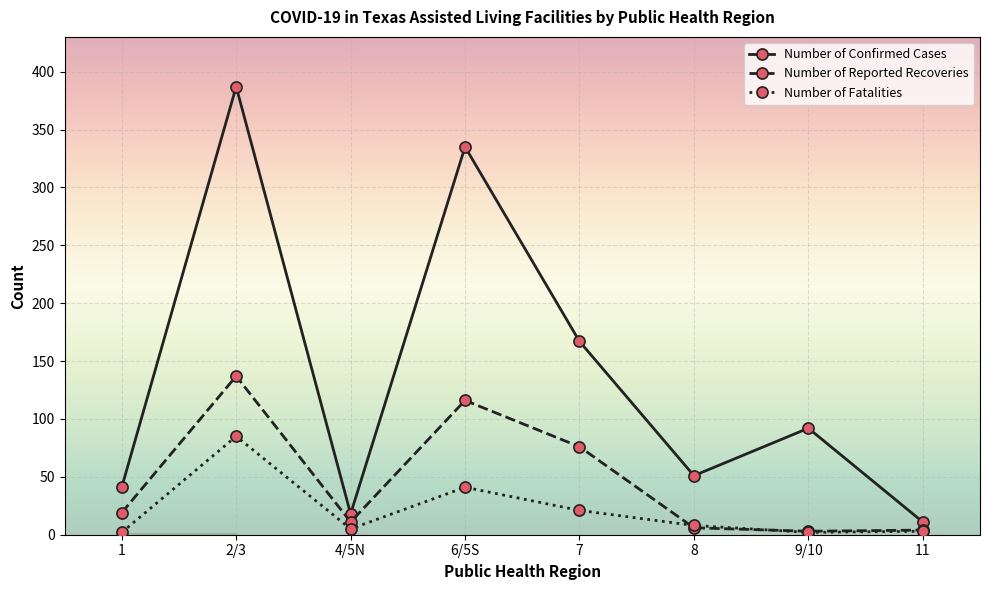

Which series has the largest range (max minus min)?

Number of Confirmed Cases